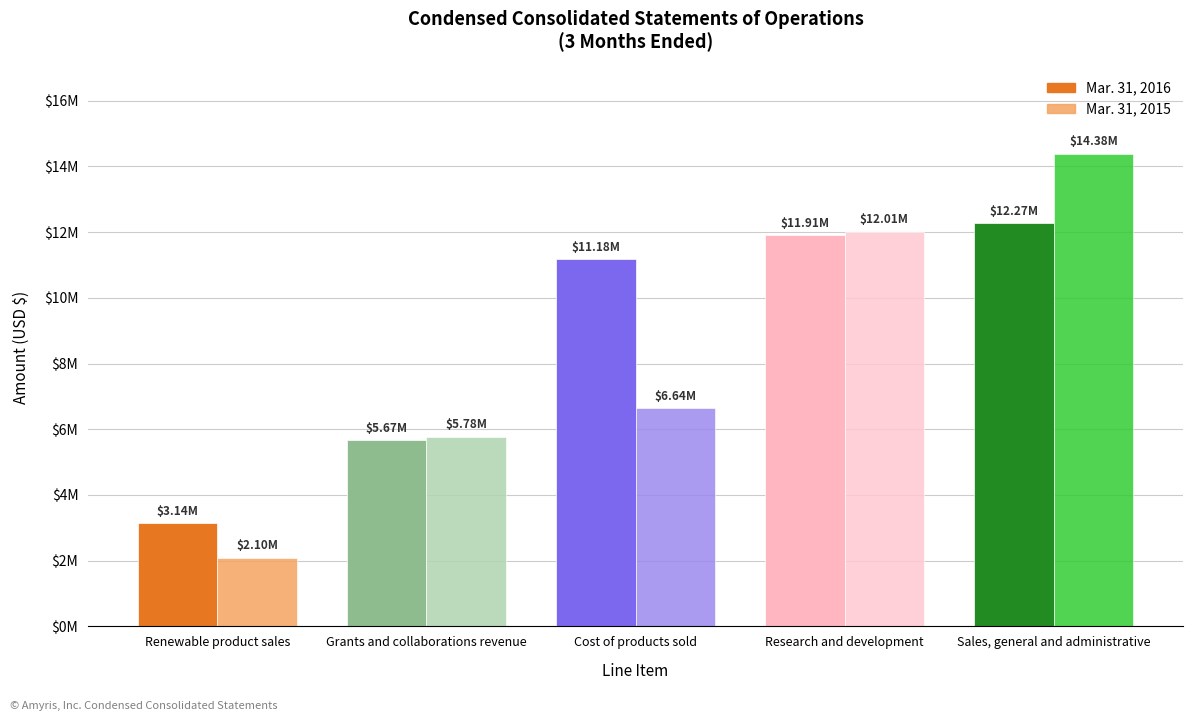

What is the approximate value of Mar. 31, 2015 at Research and development, to the nearest 10?

12010000